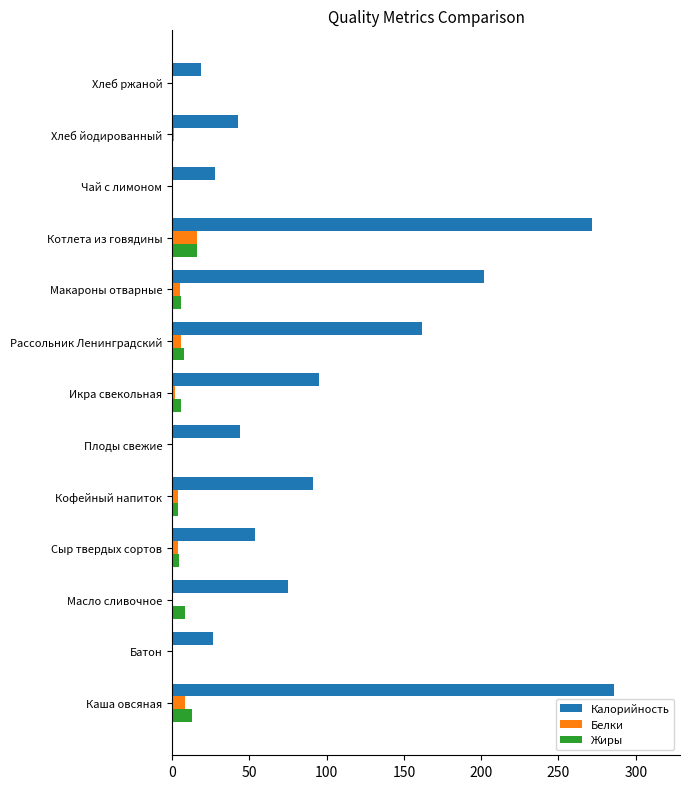

What is the sum of all Жиры values?

64.9